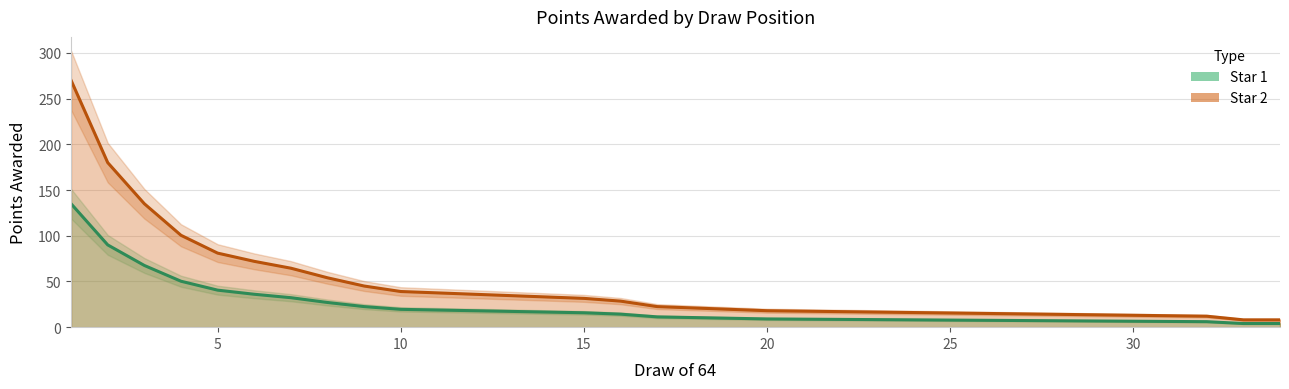

Is it true that Star 1 equals 4.5 at 26?

False